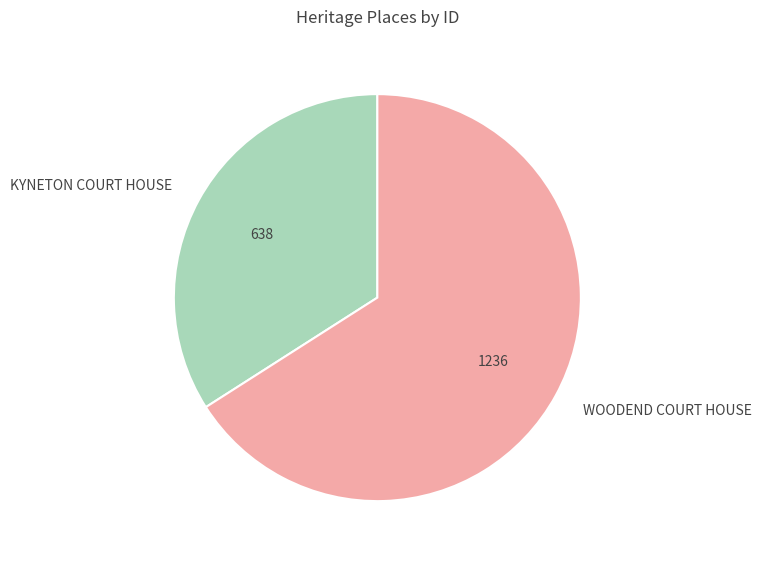

Does WOODEND COURT HOUSE represent more than half of the total?

Yes